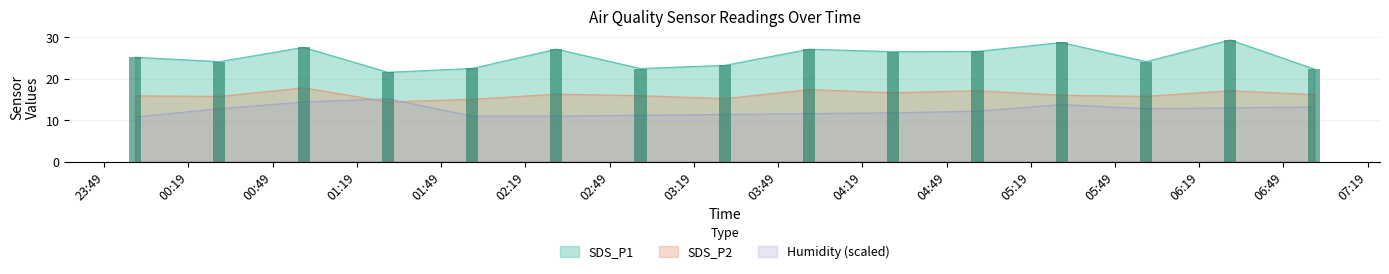

The value of SDS_P1 at 2021/09/07 05:00 is 5.5. True or false?

False